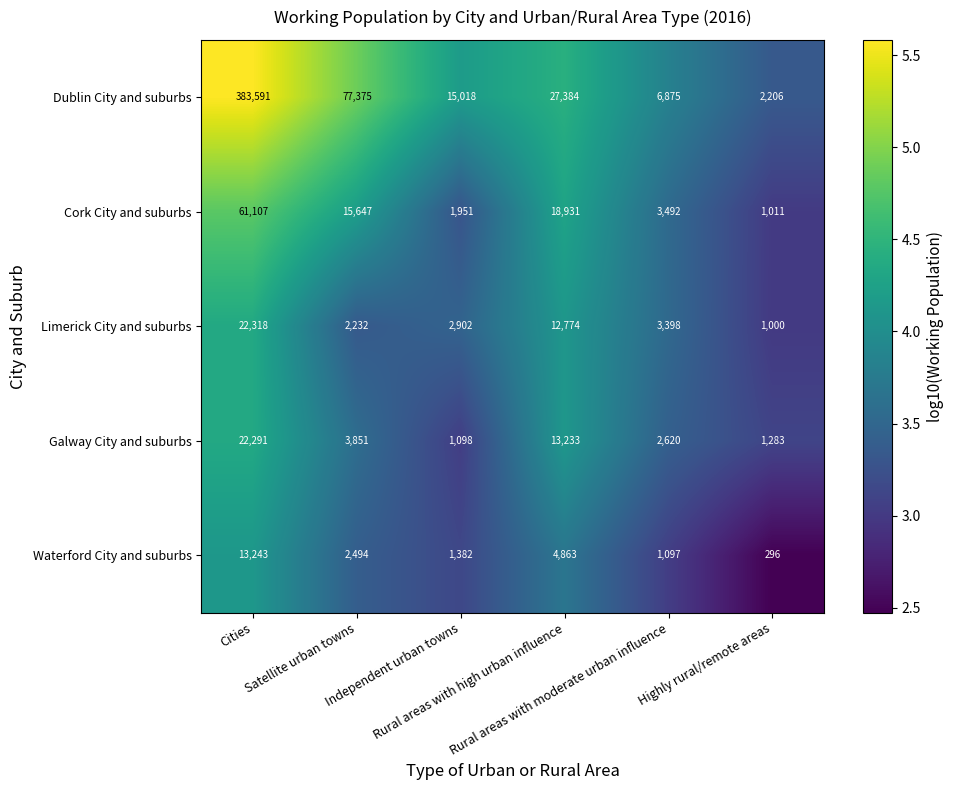

Between Independent urban towns and Highly rural/remote areas, which series saw the biggest shift?

Dublin City and suburbs